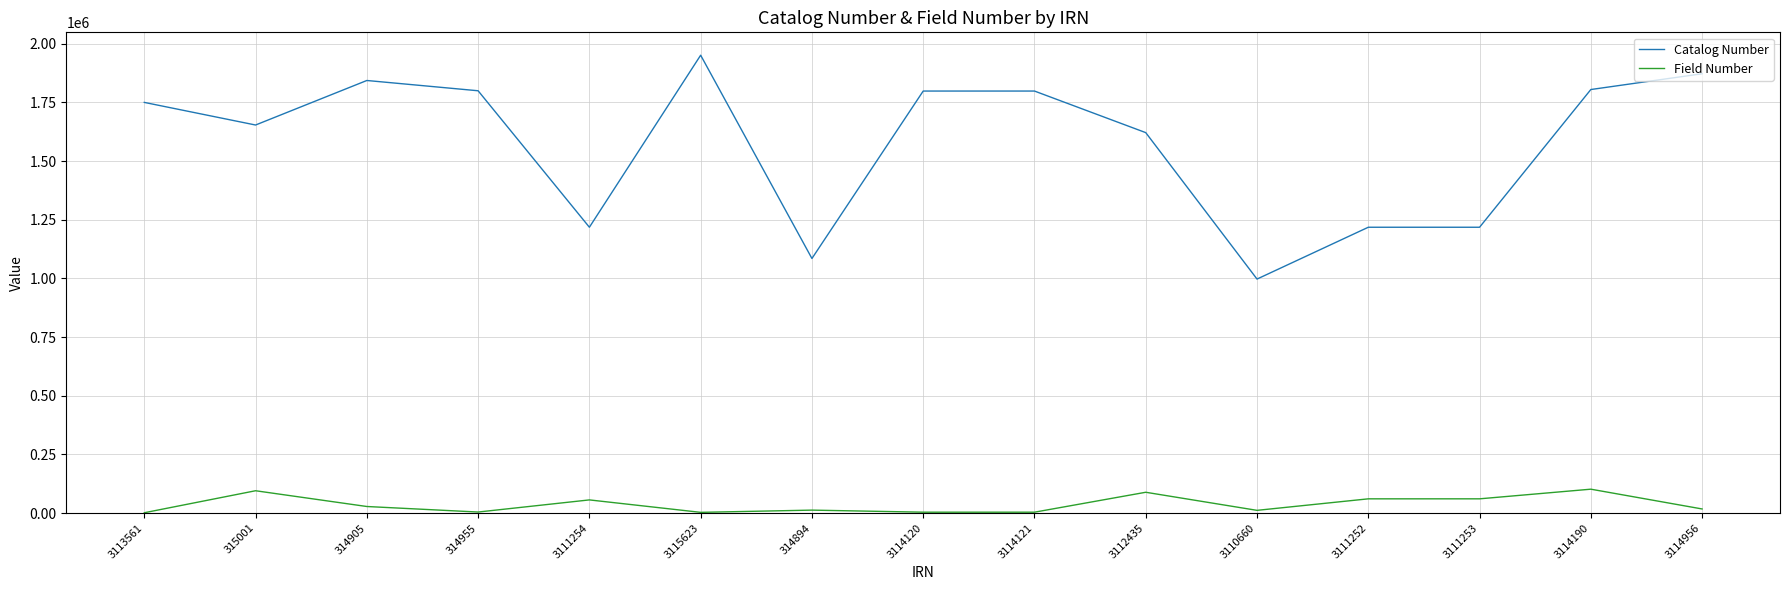

True or false: Field Number and Catalog Number cross at least once.

False